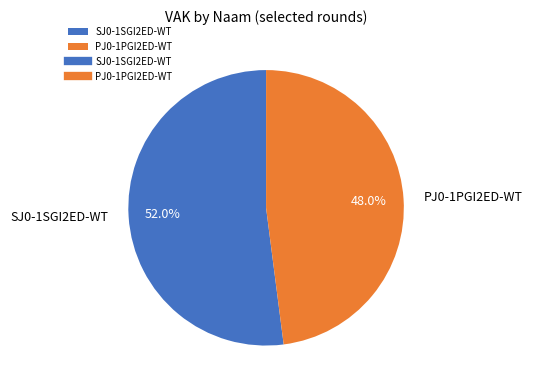

Which slice is the smallest?

PJ0-1PGI2ED-WT